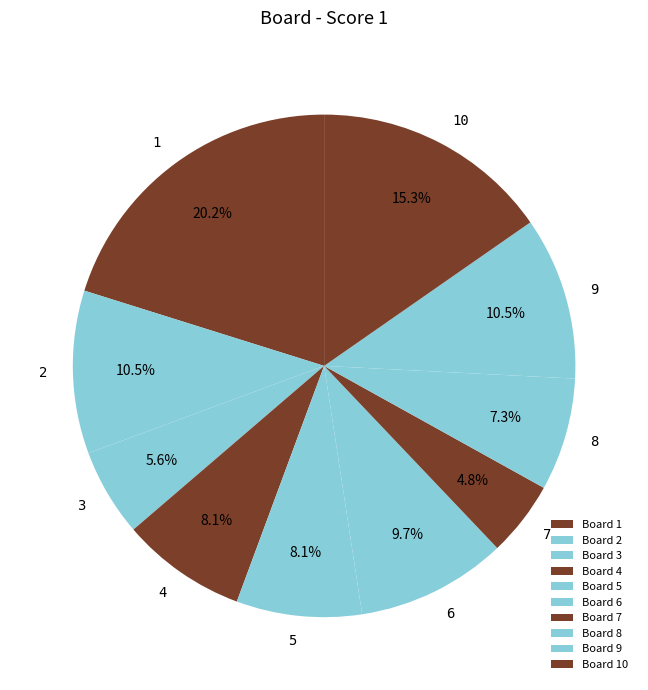

Which slice is the largest?

1